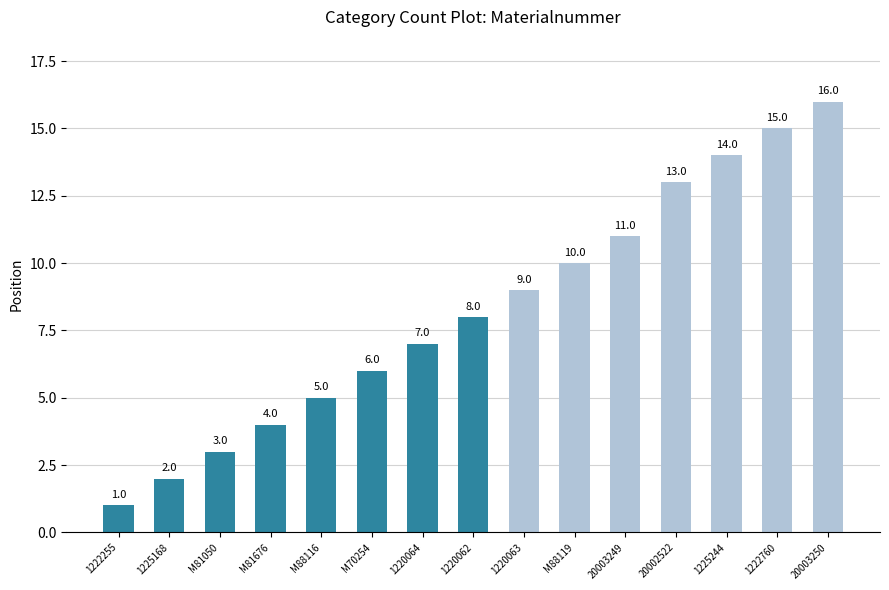

What is the greatest value displayed?

16